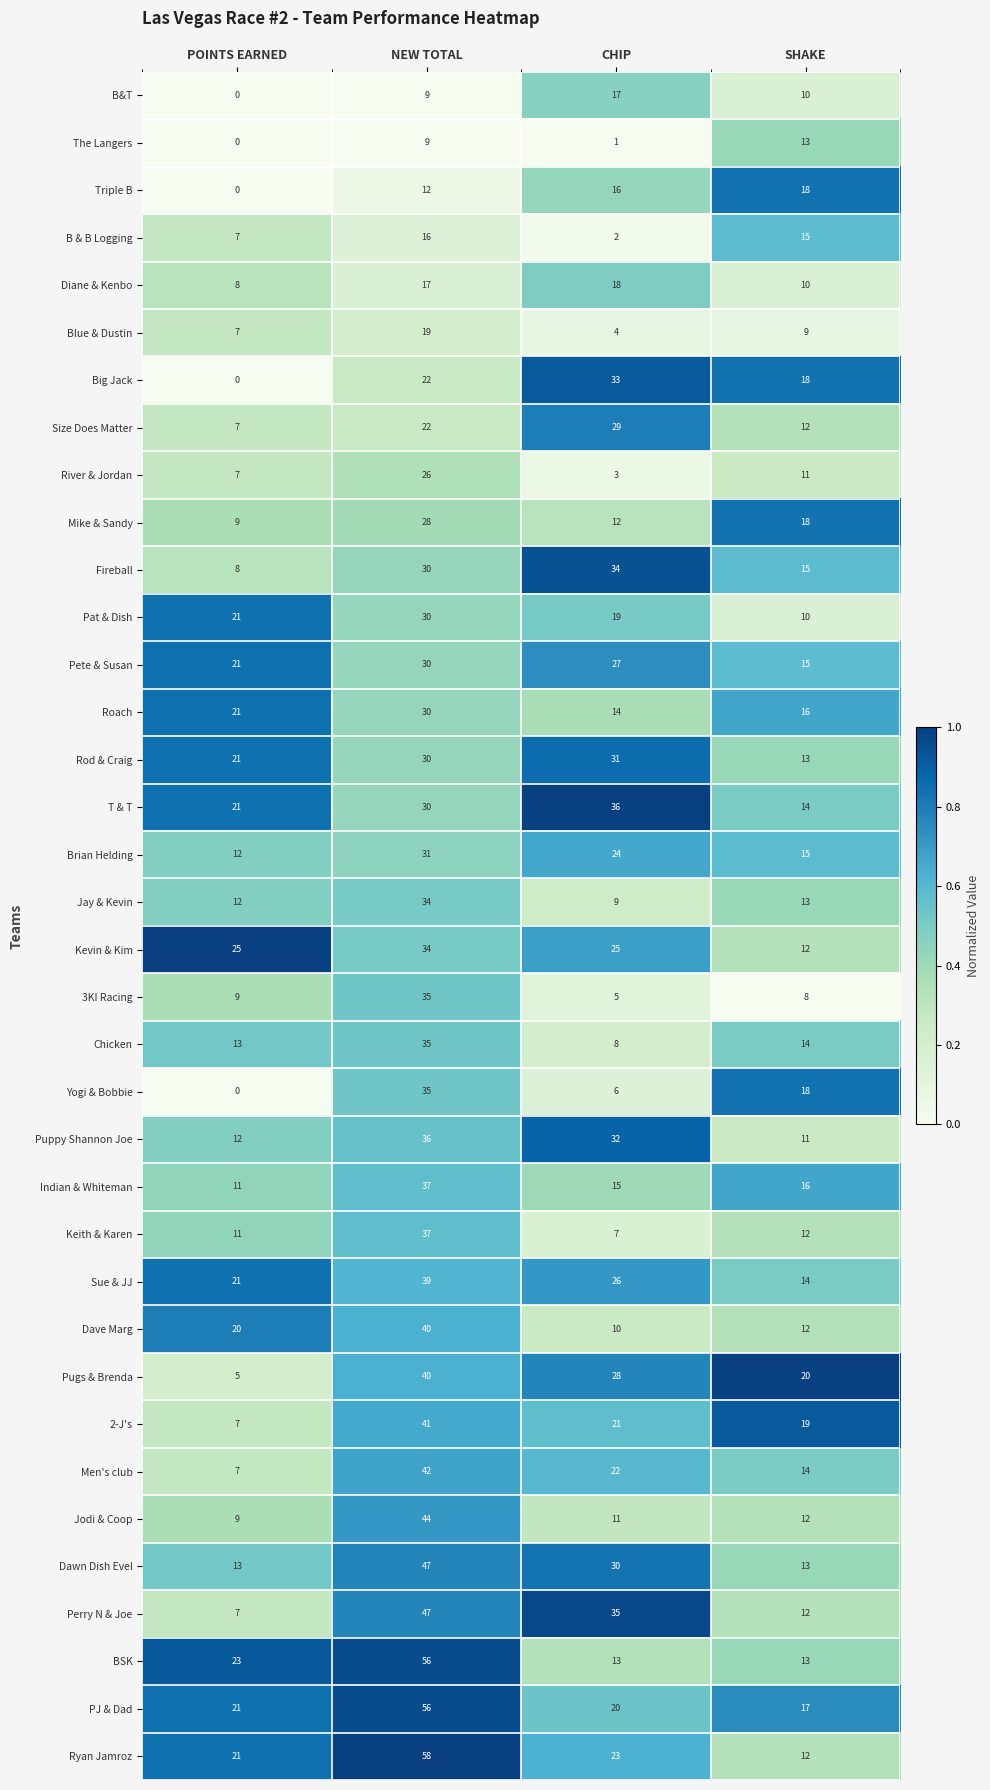

Count the Perry N & Joe values in the range 12 to 47.

3